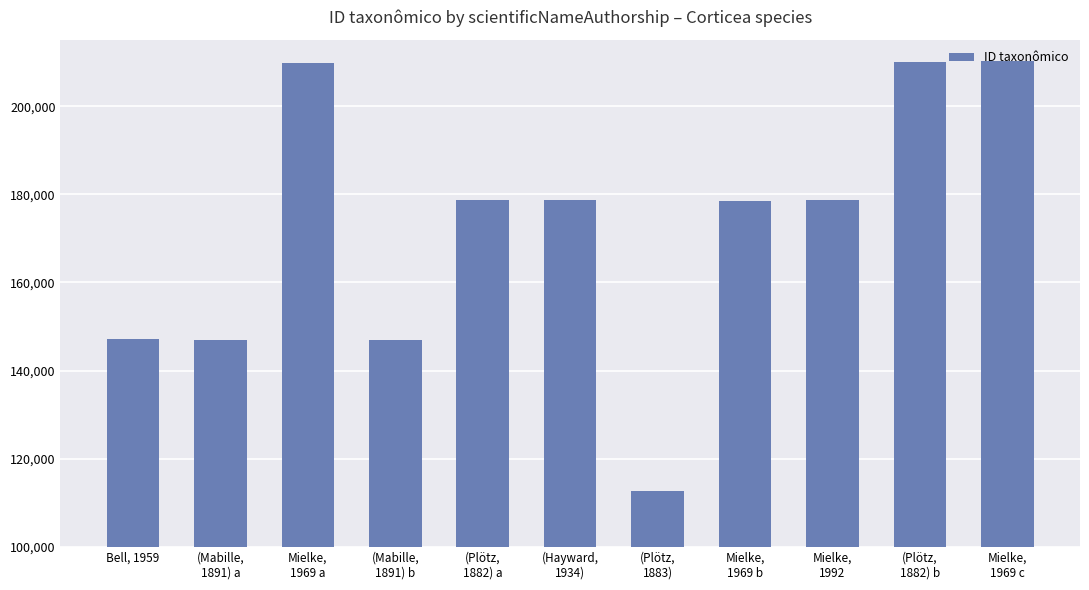

What is the label of the 11th bar from the left?

Mielke,
1969 c